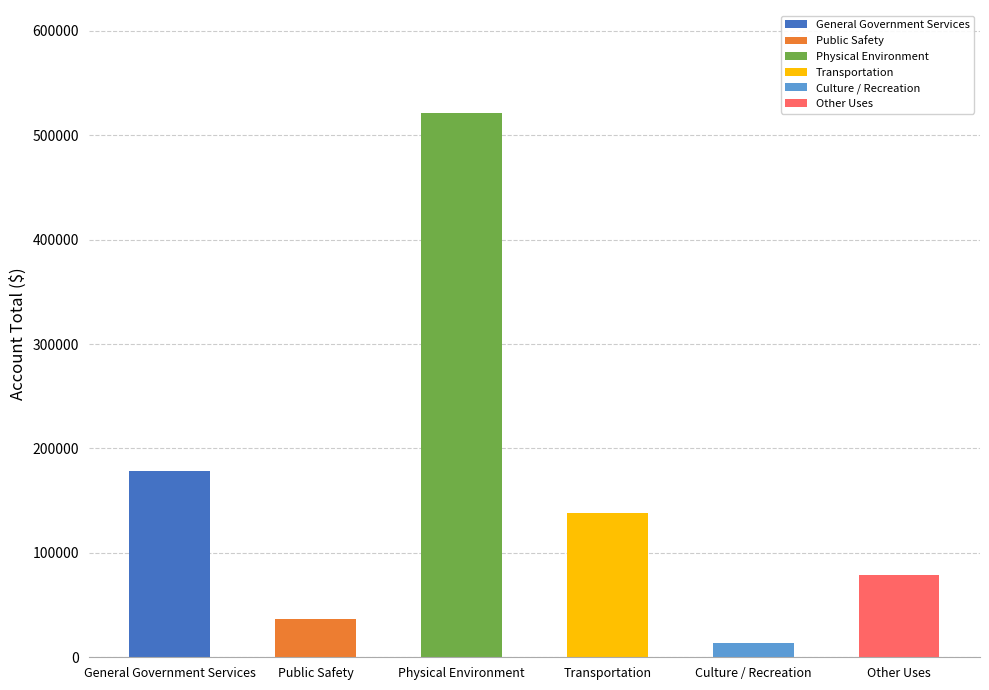

What is the label of the 3rd bar from the left?

Physical Environment